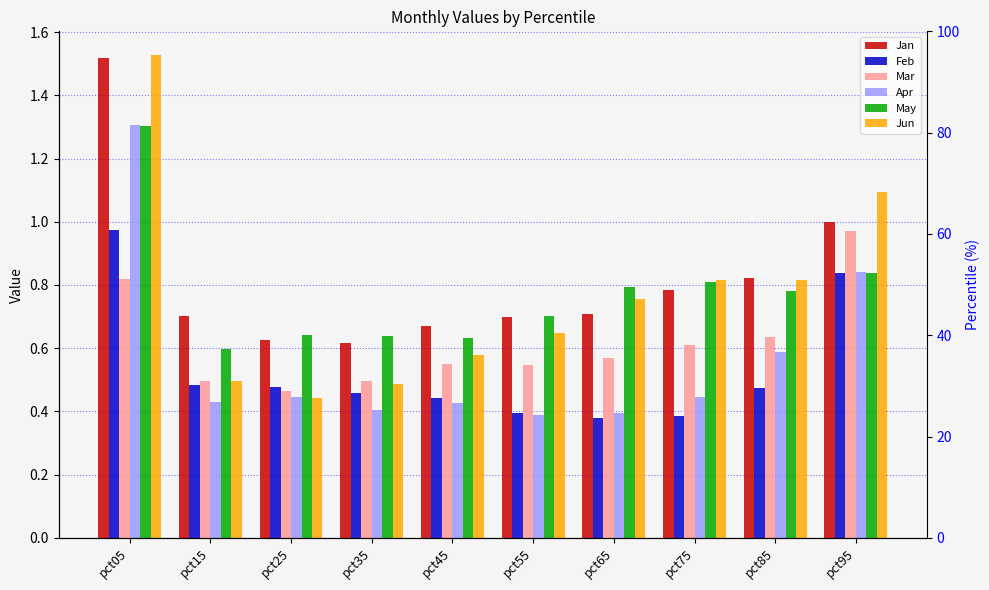

What is the minimum value shown in the chart?

0.4